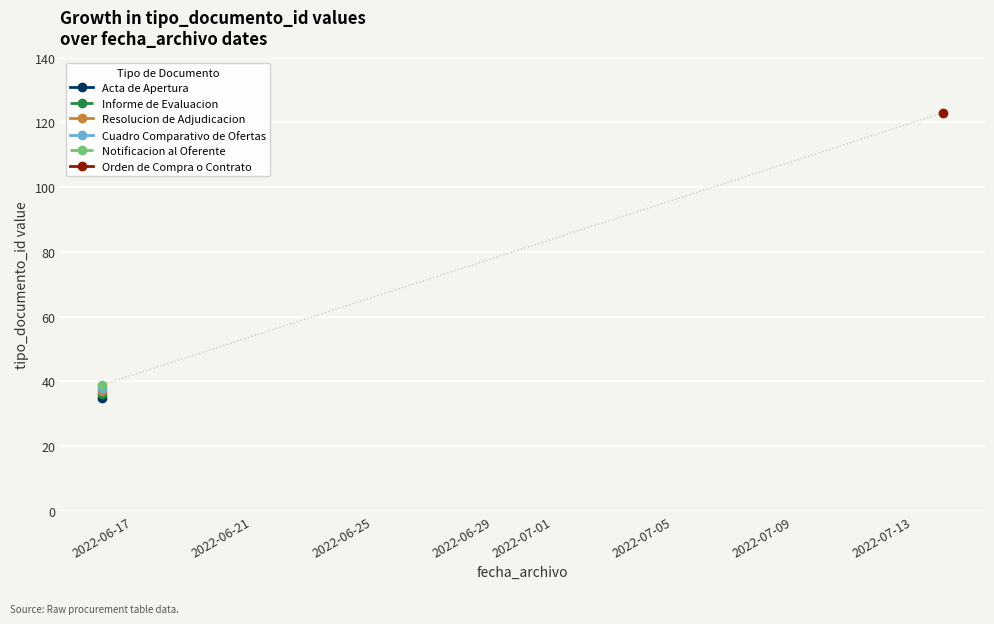

What is the sum of all values?

308